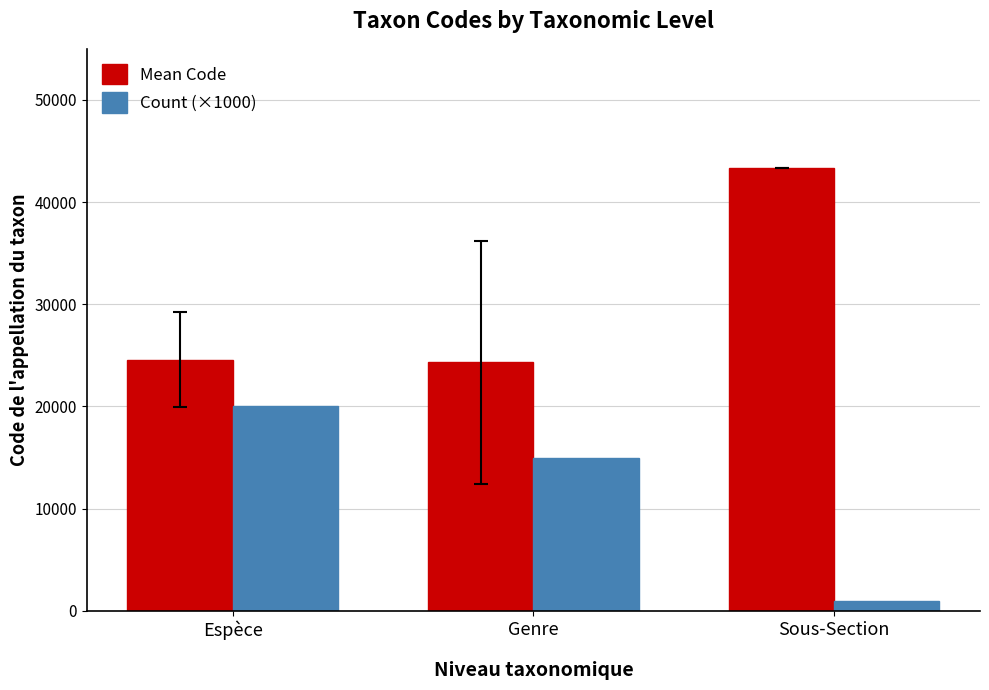

Are the bars horizontal?

No